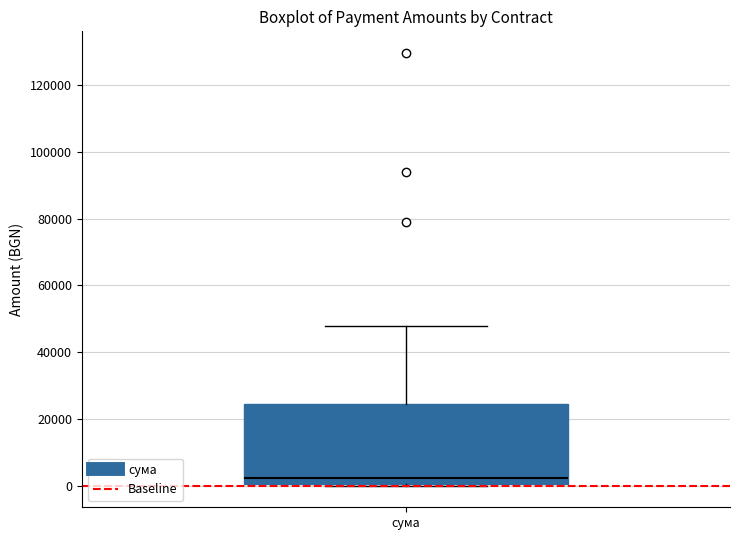

Transcribe this box plot: give where the median line is, the range the box spans, and where the two whiskers end, as read against the y-axis. The values are not printed on the chart, so give them approximately, as read against the axis.

median 2000, box 0 to 24000, whiskers 0 to 48000